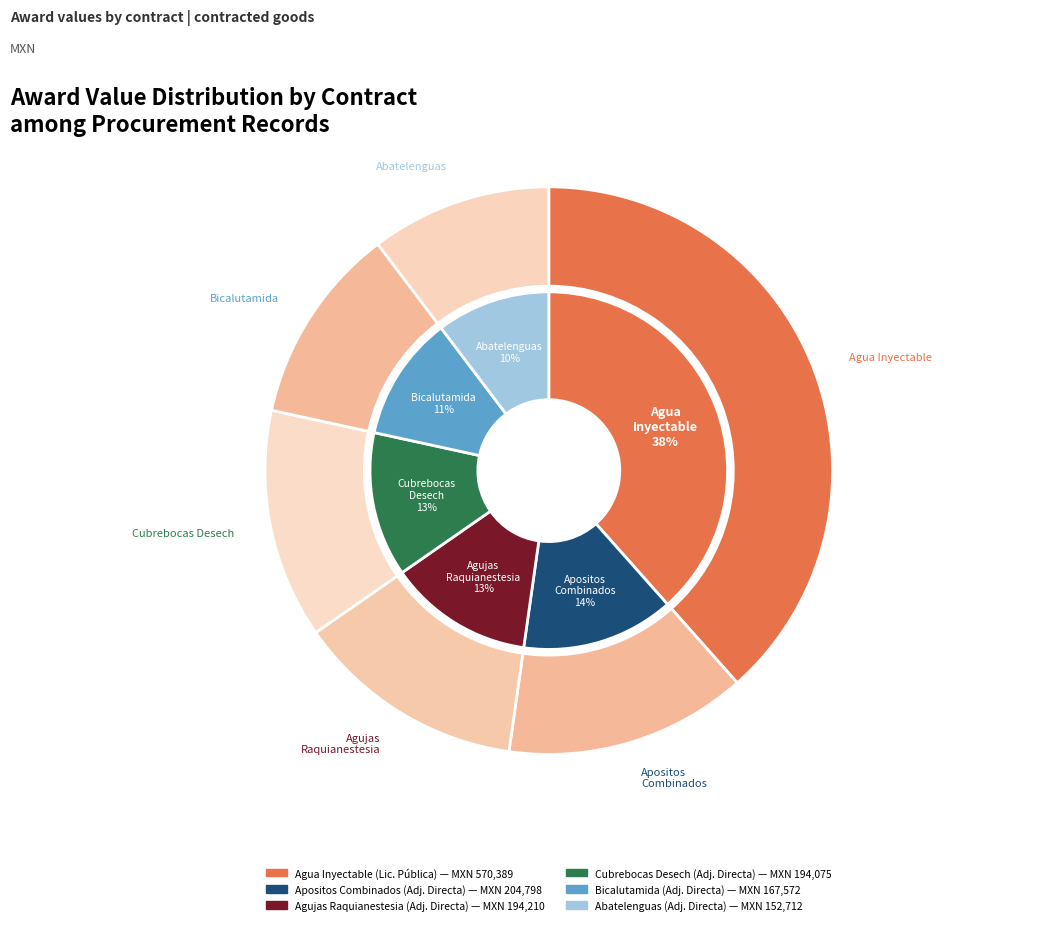

To the nearest percent, what is the combined percentage of AGUA INYECTABLE and AGUJAS P/RAQUIANESTESIA?

52%